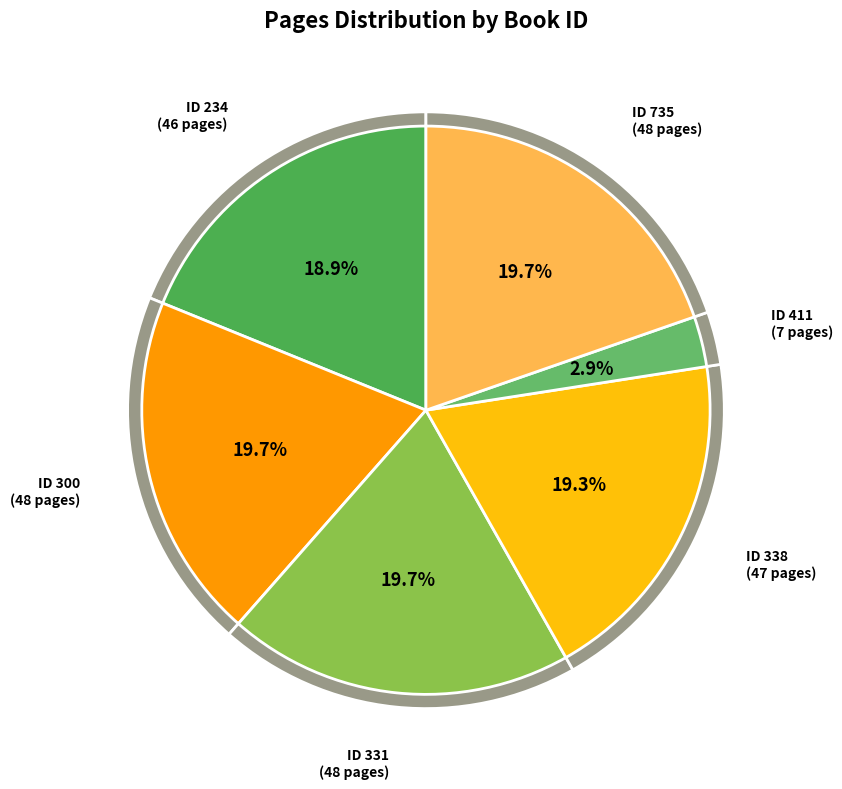

What is the smallest slice in the pie chart?

411 (7 pages)